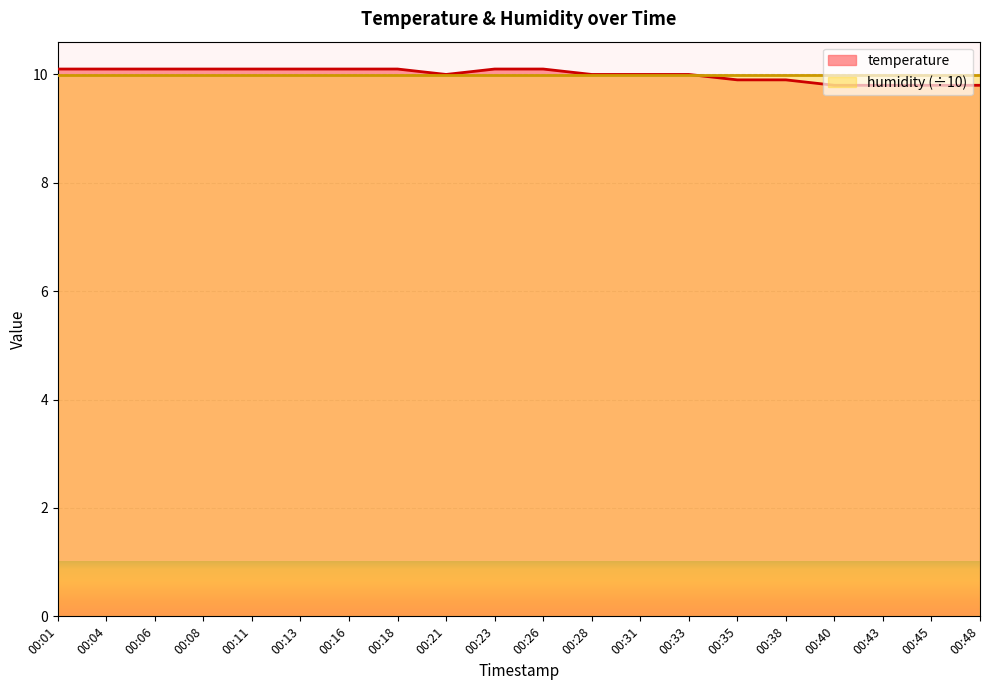

Reading right to left, transcribe all the data shown in this chart.

00:48=9.8	00:45=9.8	00:43=9.8	00:40=9.8	00:38=9.9	00:35=9.9	00:33=10.0	00:31=10.0	00:28=10.0	00:26=10.1	00:23=10.1	00:21=10.0	00:18=10.1	00:16=10.1	00:13=10.1	00:11=10.1	00:08=10.1	00:06=10.1	00:04=10.1	00:01=10.1